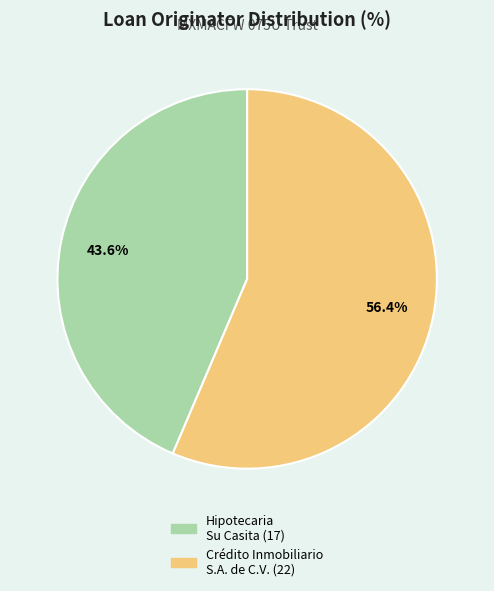

Which category has the smallest portion of the pie?

Hipotecaria Su Casita